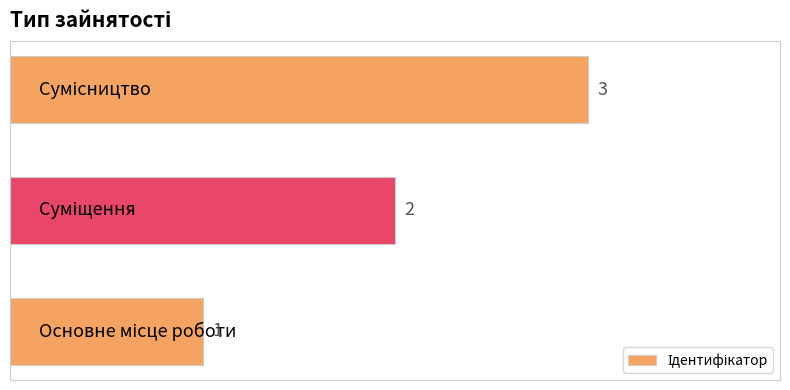

Count the values in the range 1 to 3.

3